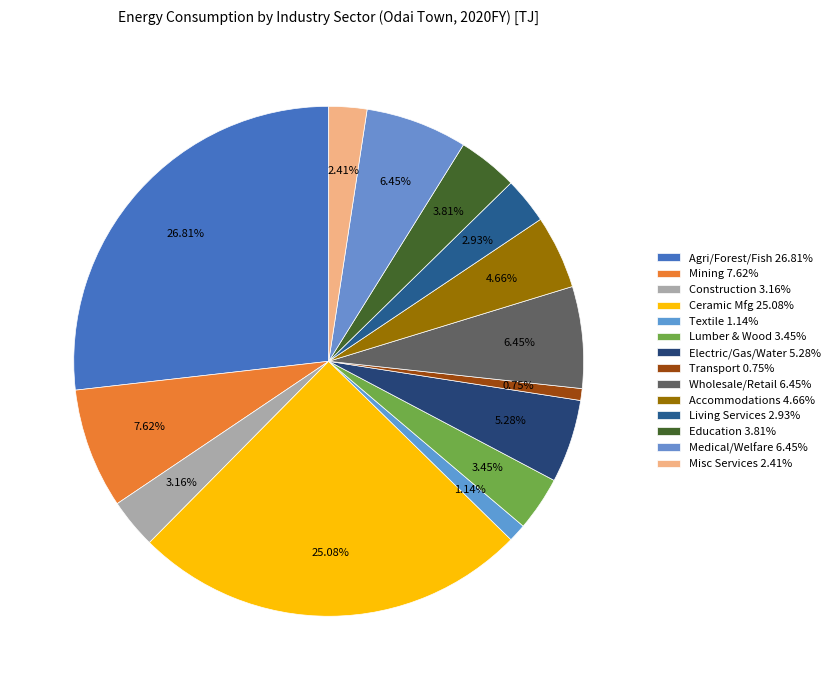

Count the number of slices in the pie.

14